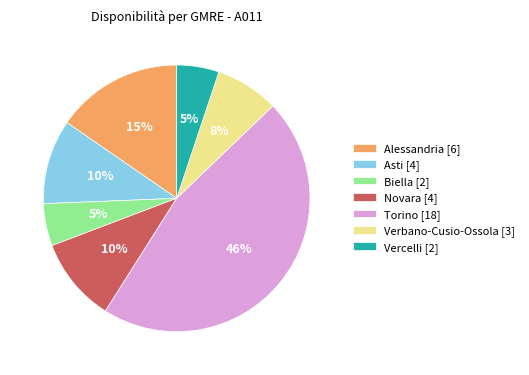

To the nearest percent, what is the difference between the Alessandria and Torino slice percentages?

31%